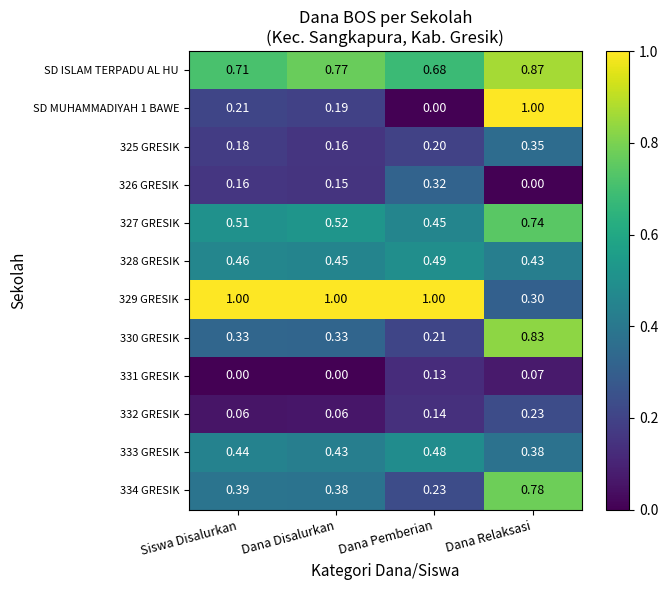

At which label is 327 GRESIK closest to 0?

Dana Pemberian